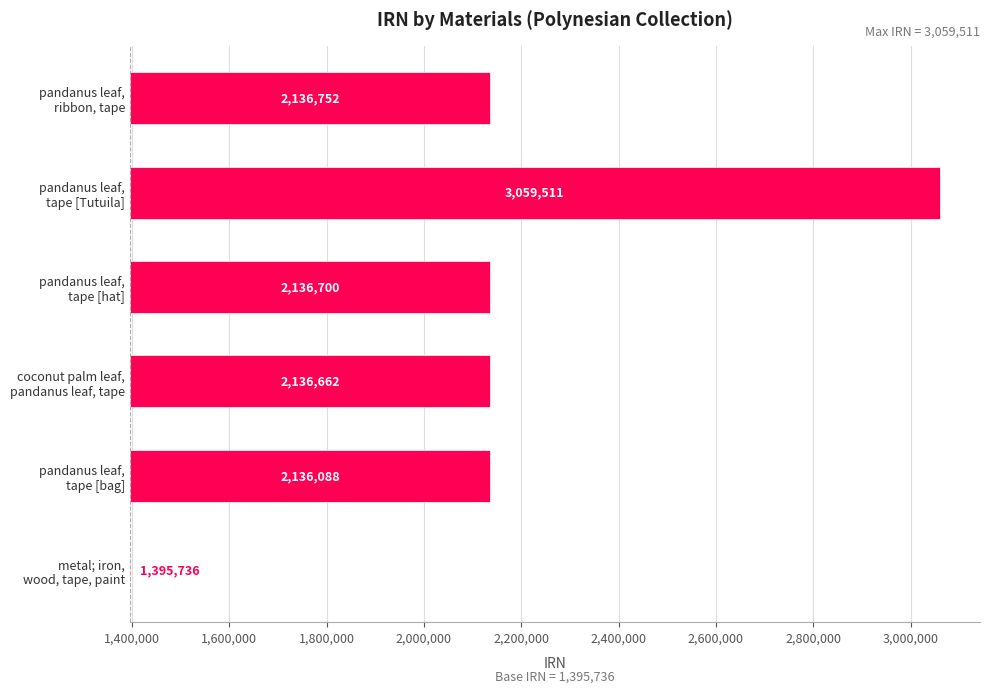

The chart shows a value of -995443 at metal; iron, wood, tape, paint. True or false?

False